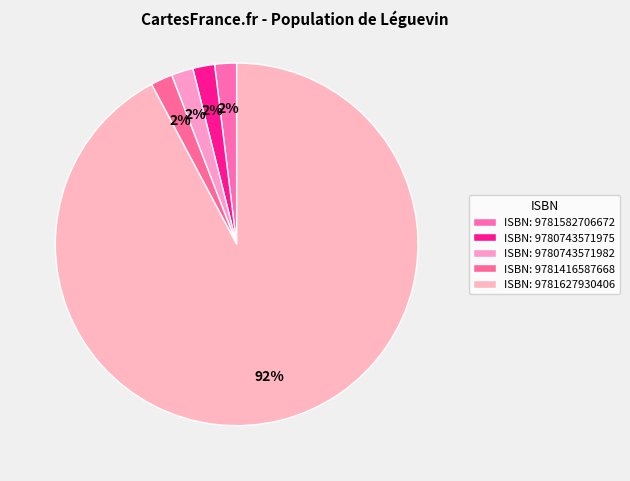

To the nearest percent, what is the average slice percentage?

20%